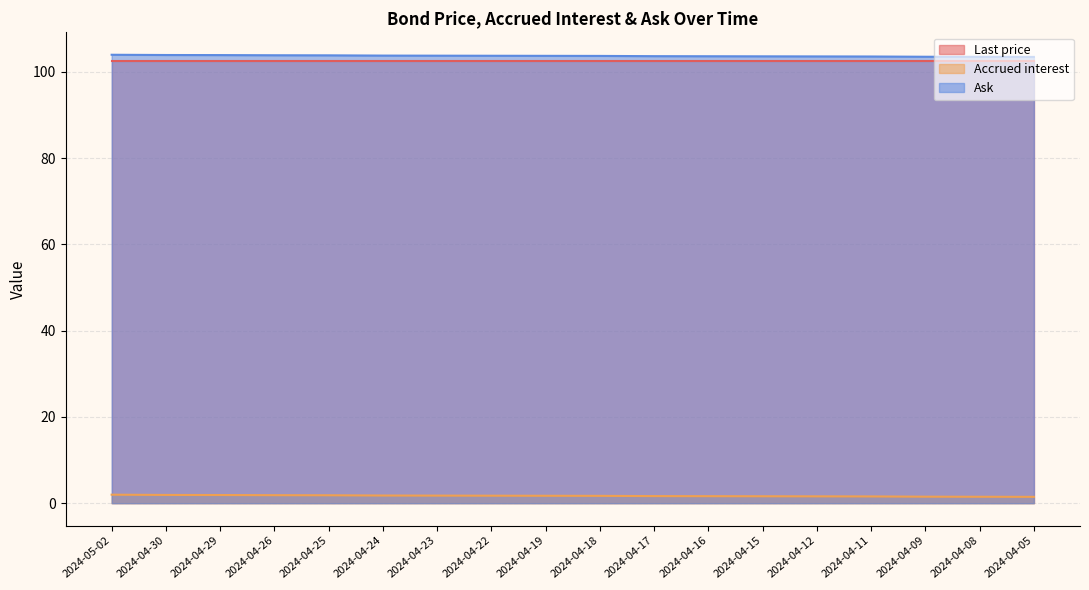

True or false: Ask and Accrued interest intersect in this chart.

False